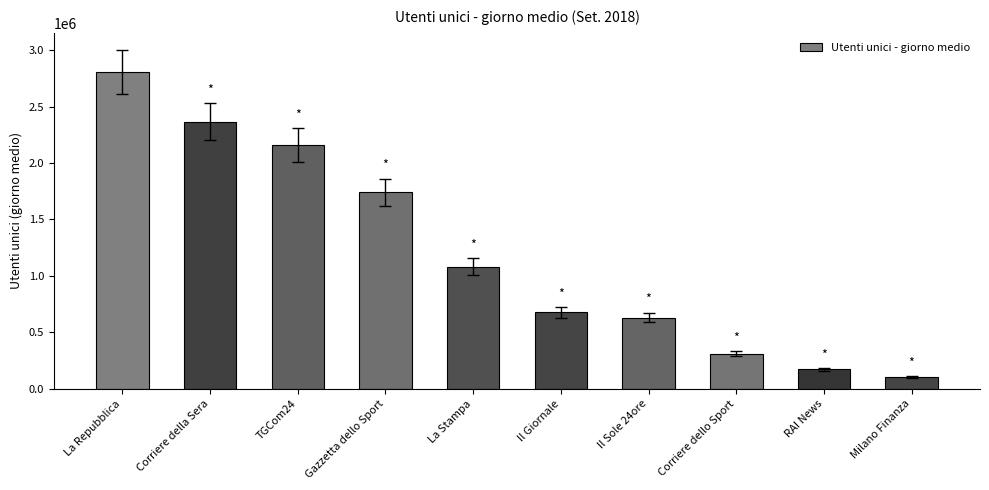

Where is the data nearest to the value 1455517?

Gazzetta dello Sport